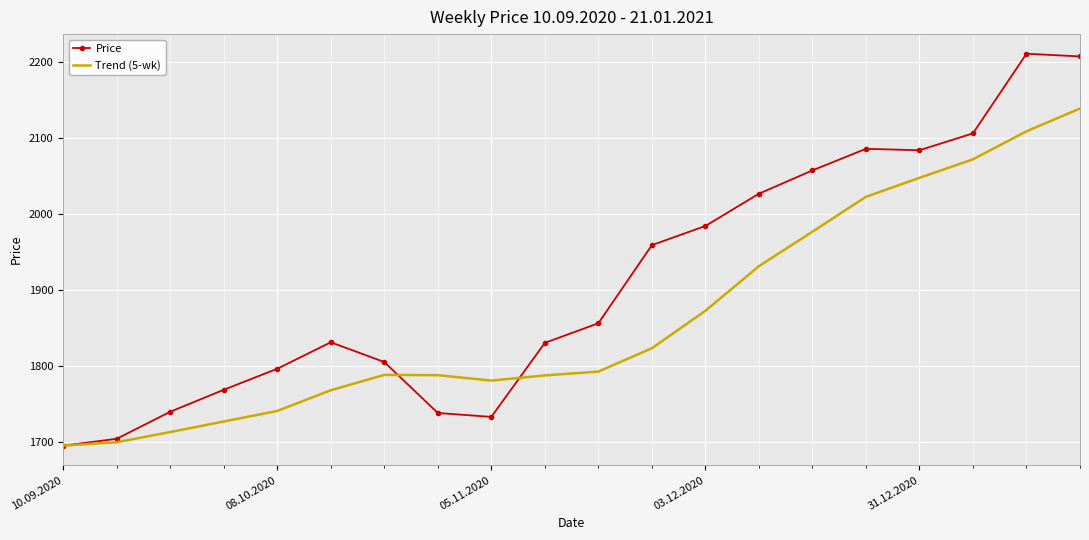

Which series has the largest total across all categories?

Price